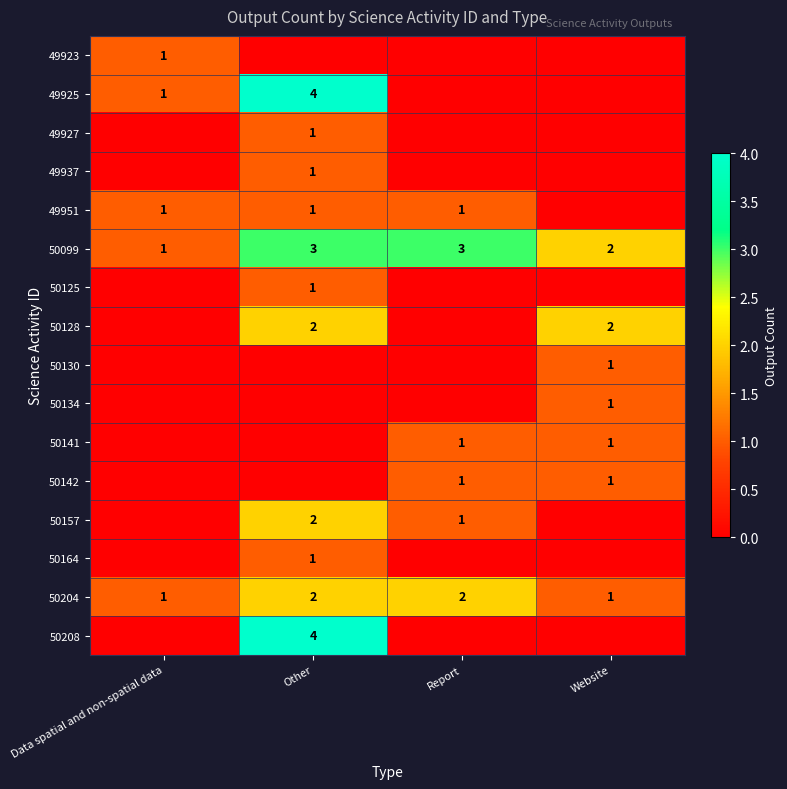

Is the value of 50204 at Data spatial and non-spatial data greater than the value of 50099 at Report?

No